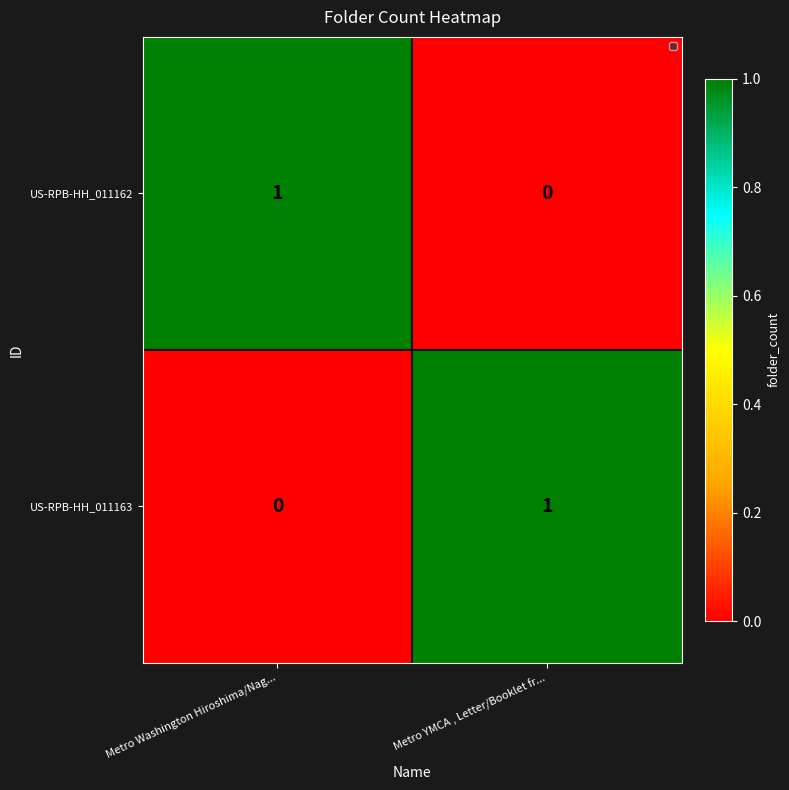

How many distinct data groups are displayed?

2